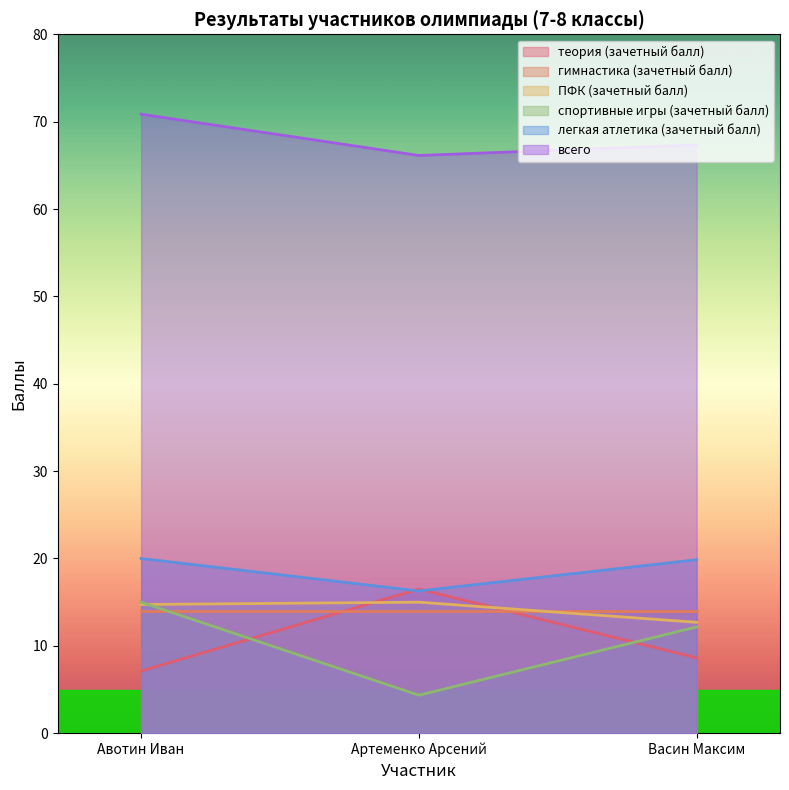

Which category has the highest value across all series?

Авотин Иван